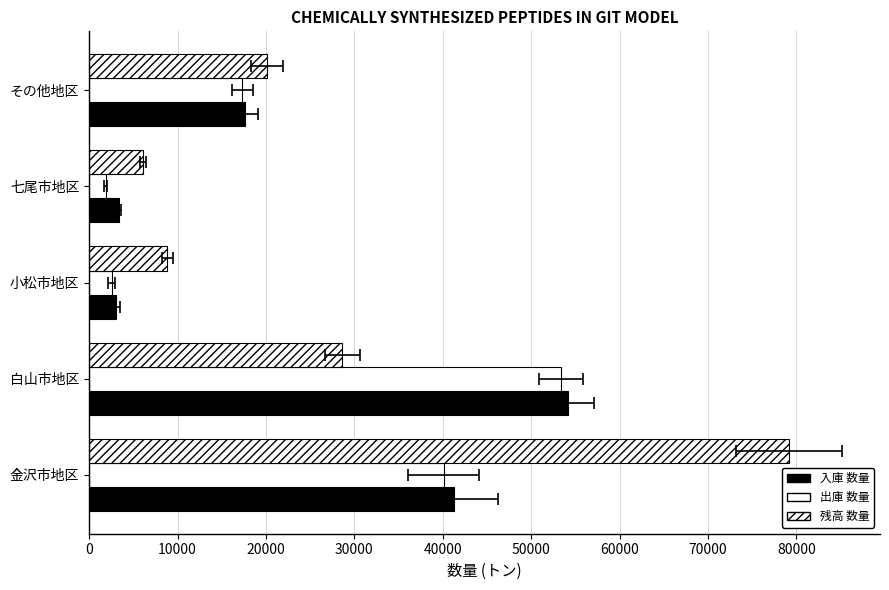

Which series has the largest total across all categories?

残高 数量